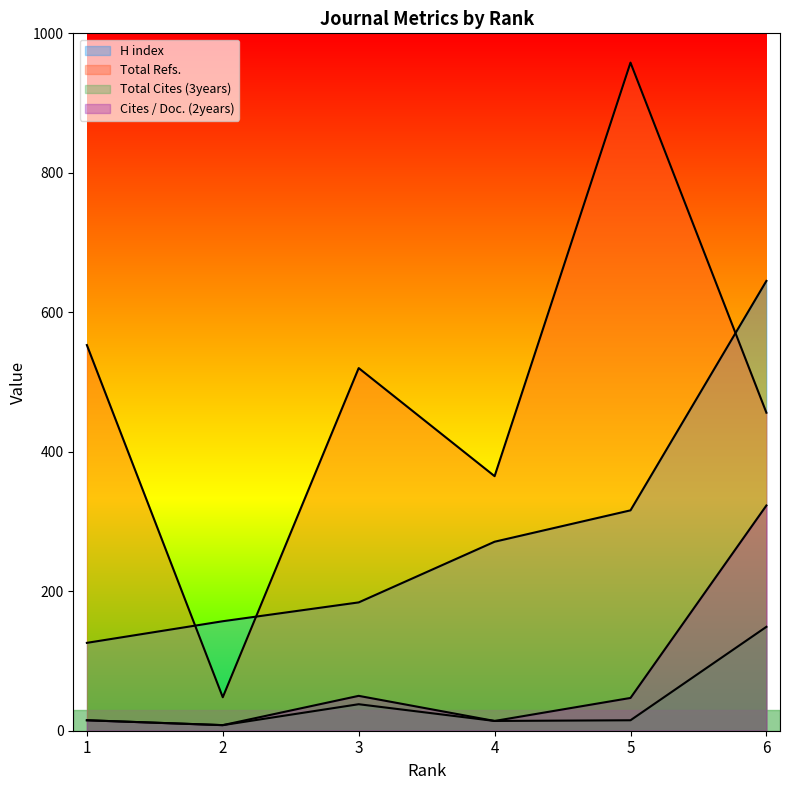

Is it true that H index equals 271 at 4?

True